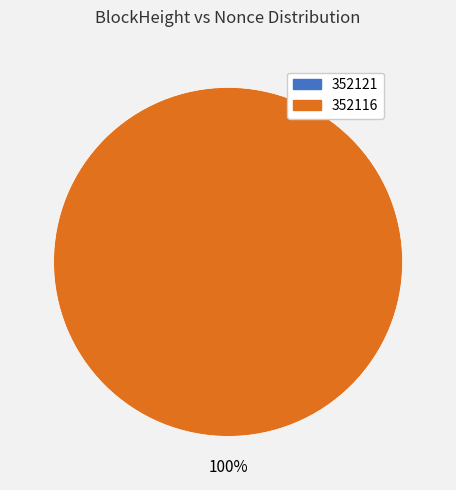

True or false: 352116 accounts for 99% of the total.

False